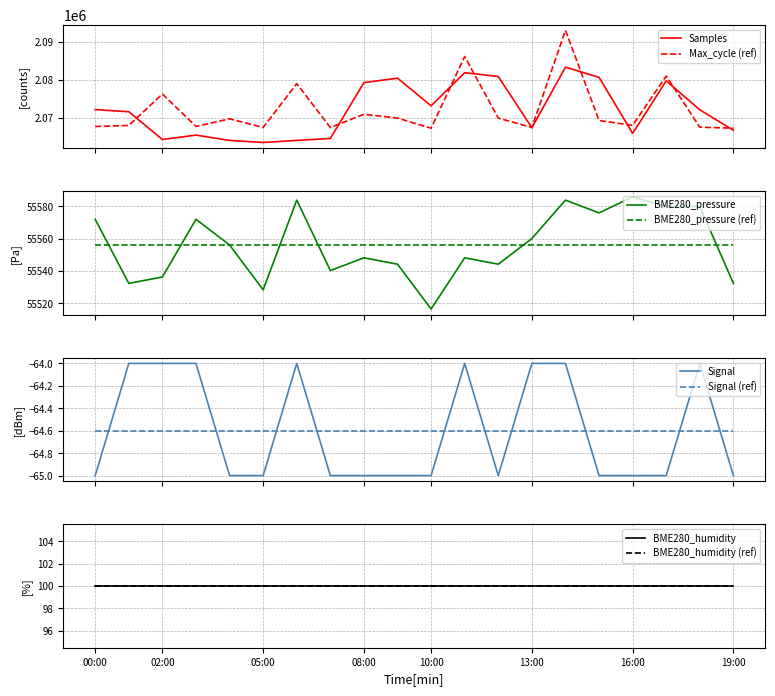

True or false: Max_cycle has more than 2 points higher than both neighbors.

True